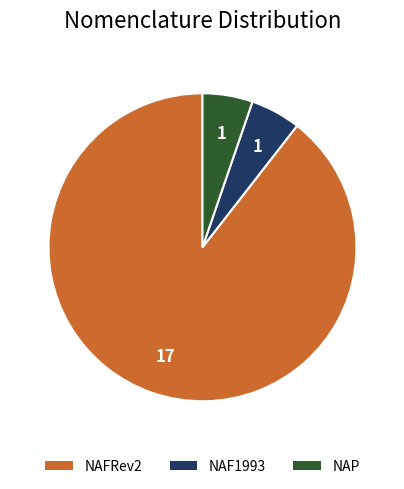

The NAFRev2 slice represents 89% of the pie. True or false?

True